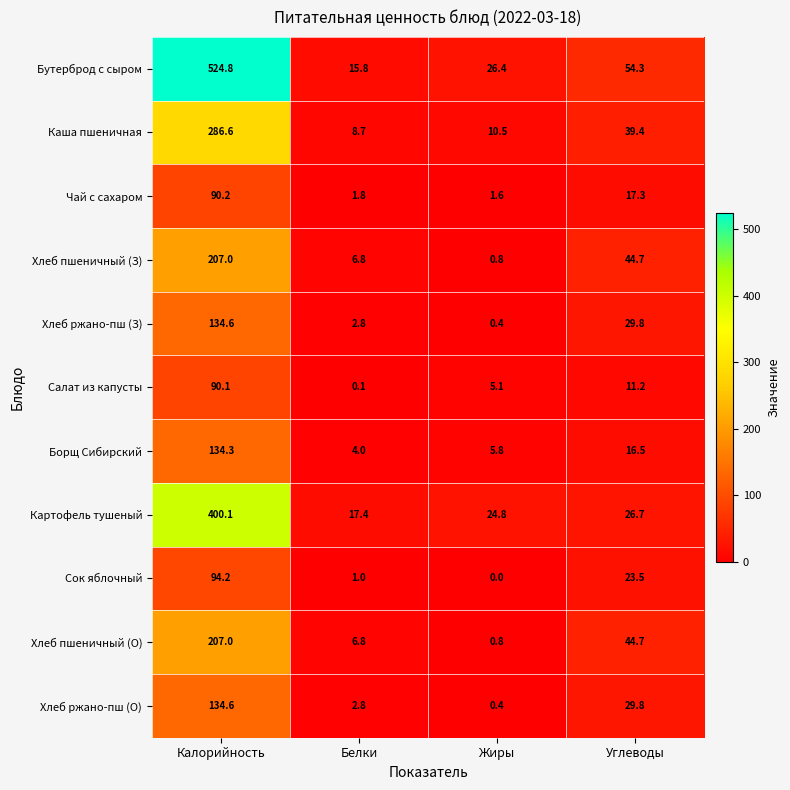

What is the sum of the Борщ Сибирский values at Белки and Углеводы?

20.5